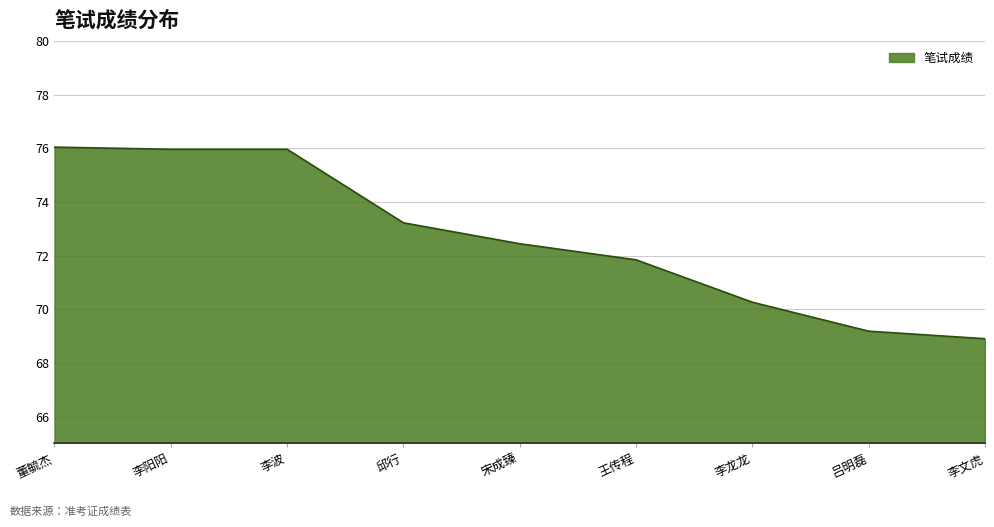

Reading left to right, extract all data points from this chart.

76.0	76.0	76.0	73.2	72.4	71.8	70.3	69.2	68.9